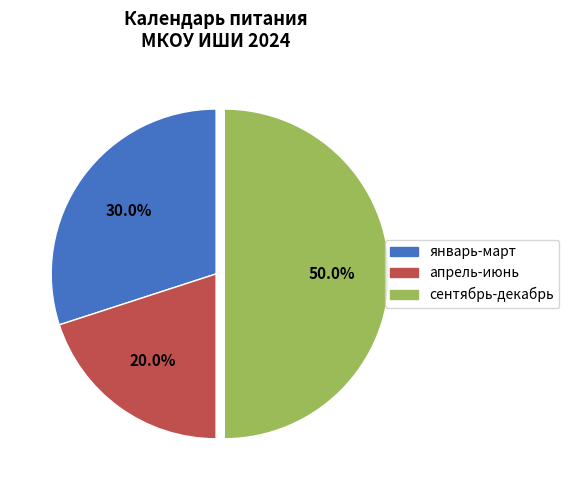

Is апрель-июнь the majority of the pie?

No